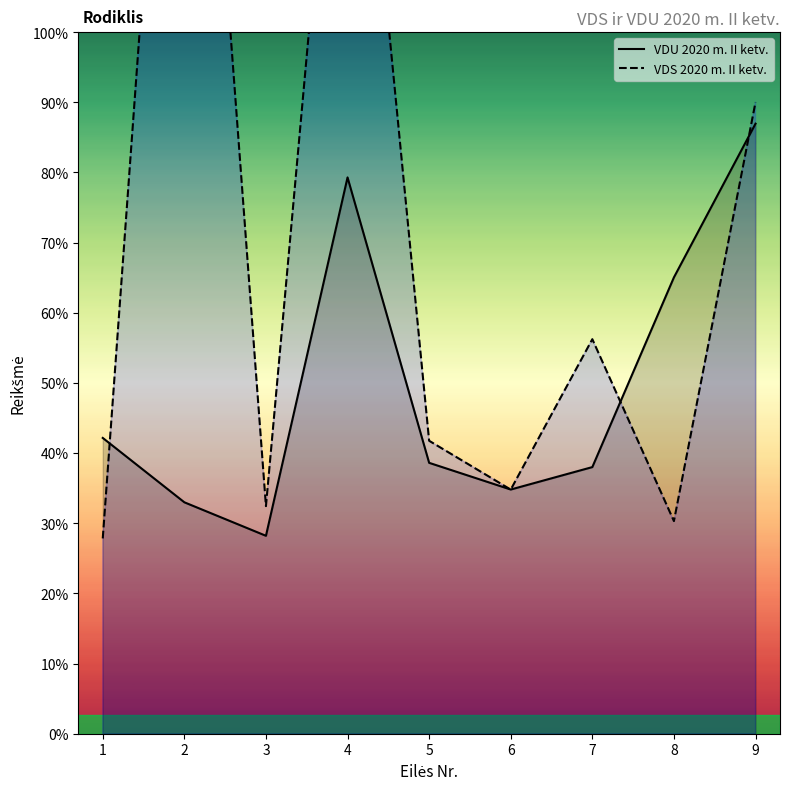

Which series has the largest range (max minus min)?

VDS 2020 m. II ketv.